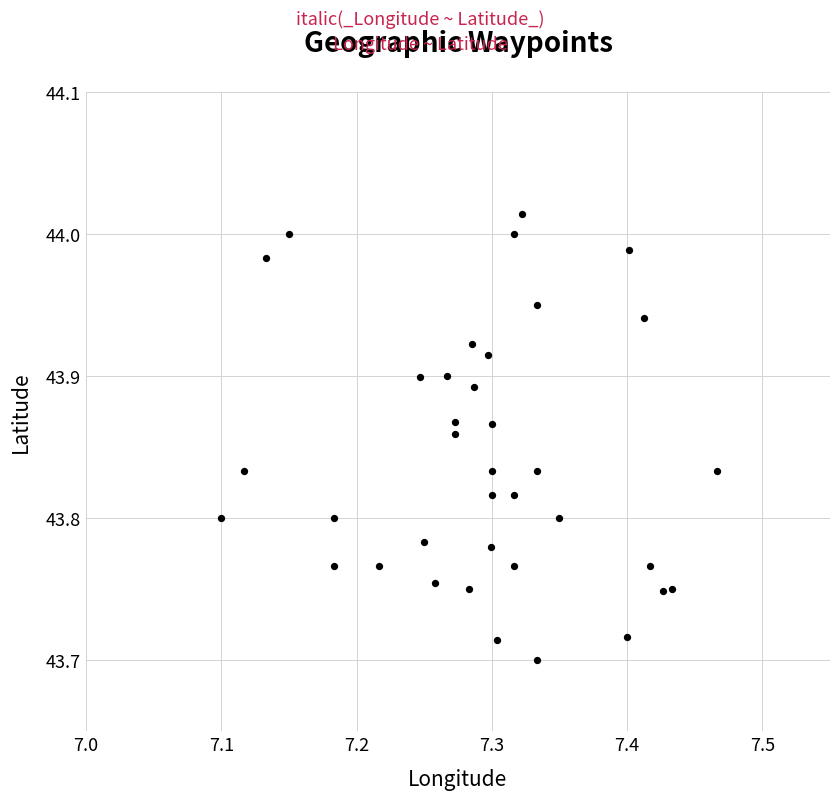

What is the range of Y values (max minus min)?

0.3